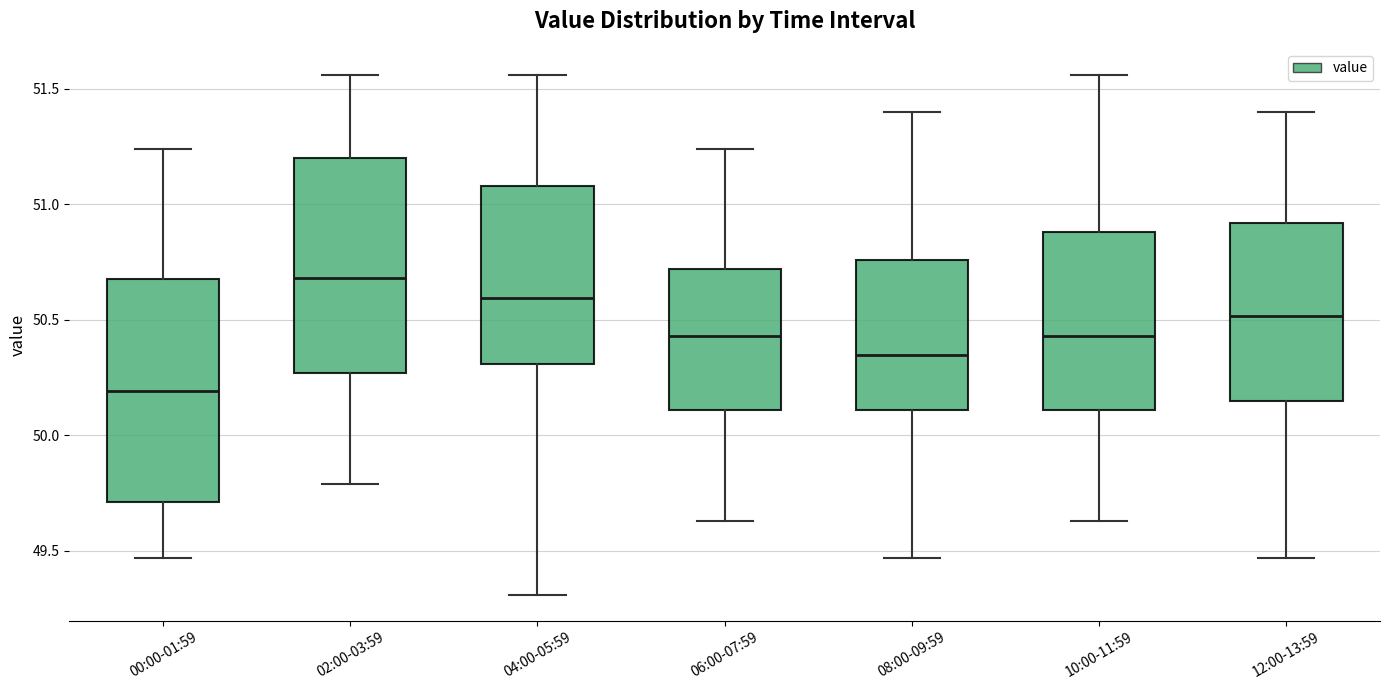

Which box's median line is the highest?

02:00-03:59